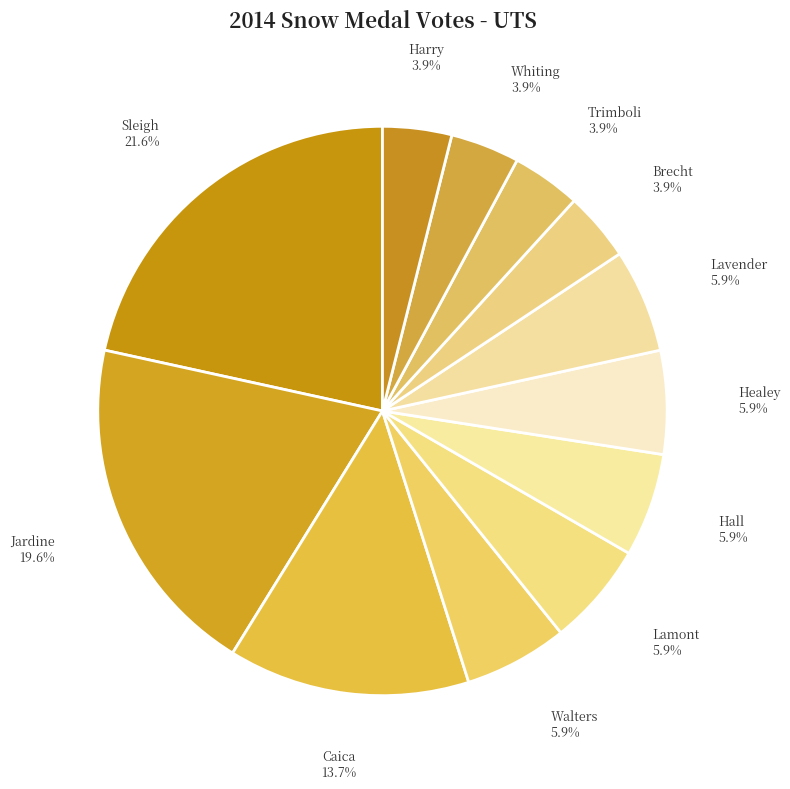

How many segments does this pie chart have?

12